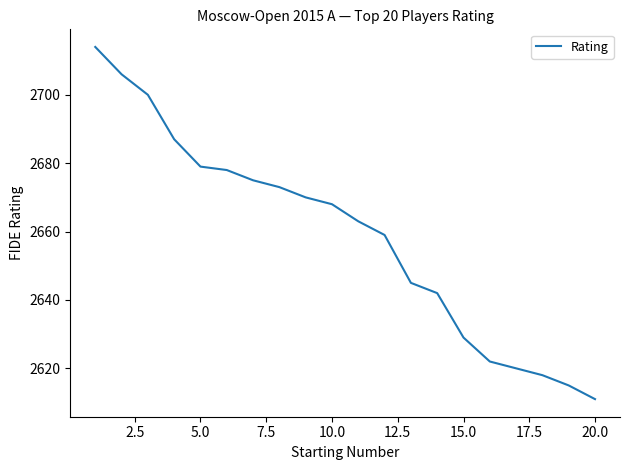

What is the smallest value displayed?

2611